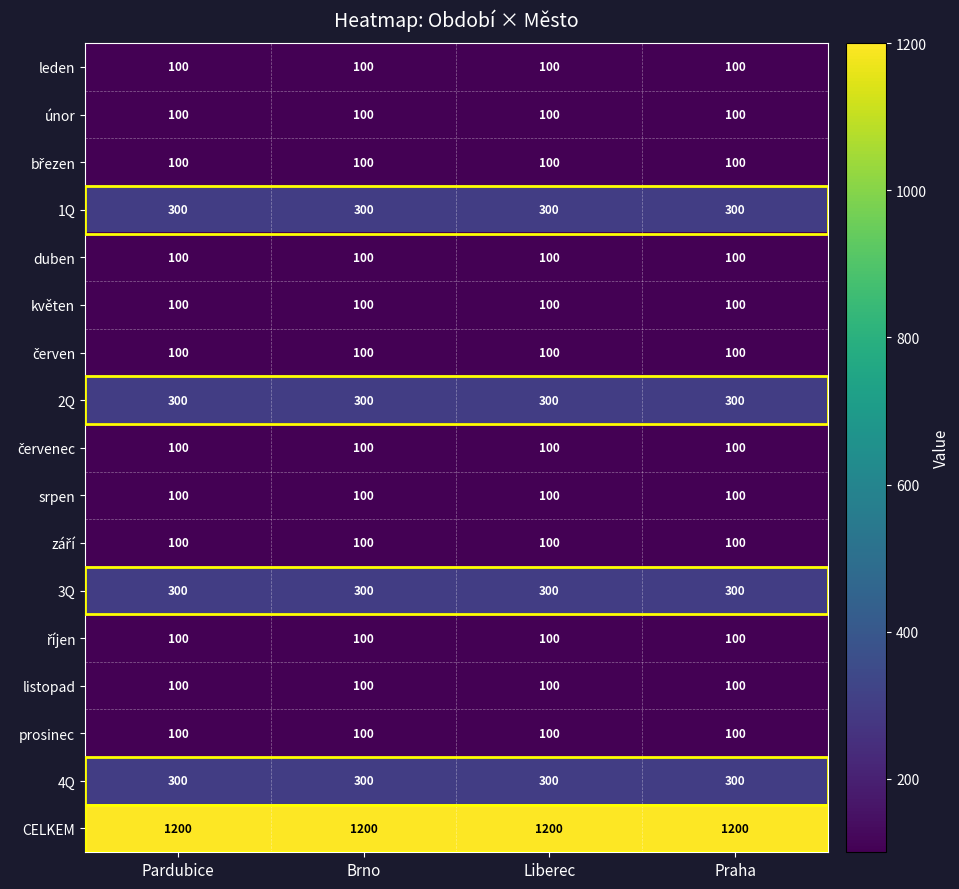

Is it true that 4Q equals 300 at Praha?

True